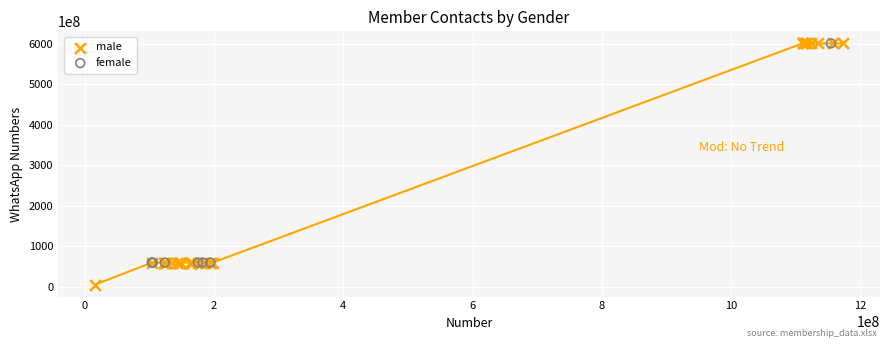

Which series has the largest Y range (max minus min)?

male